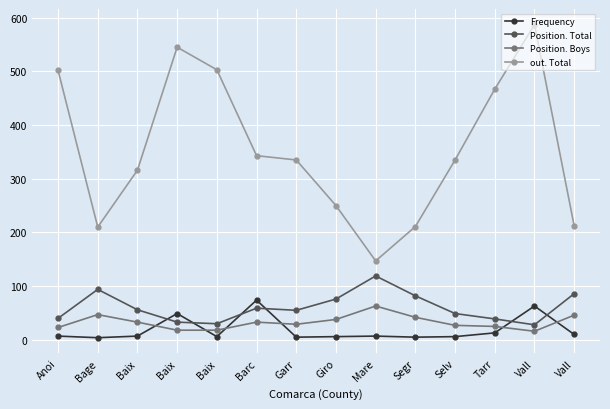

Is it true that out. Total equals 503 at Baix?

True